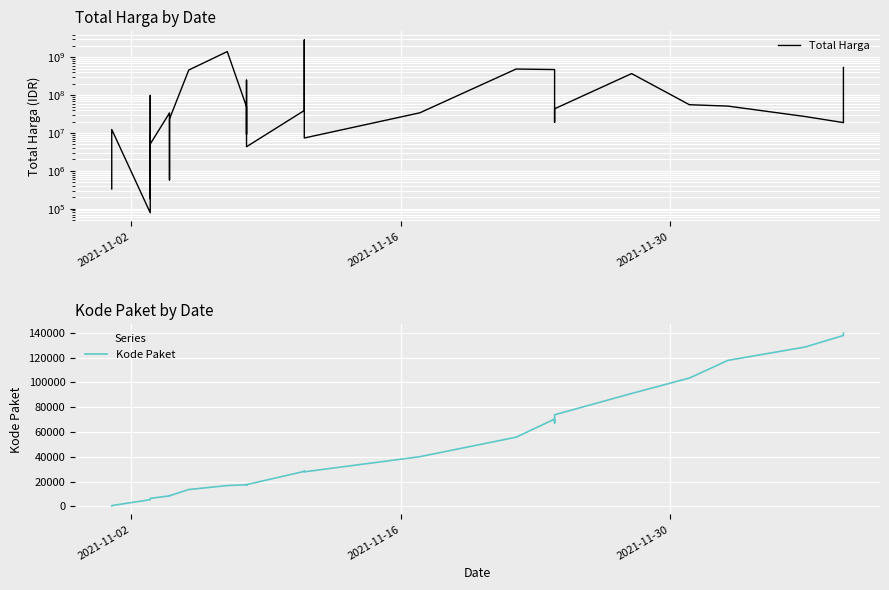

True or false: Total Harga has a value of 27051447 at 33.

False